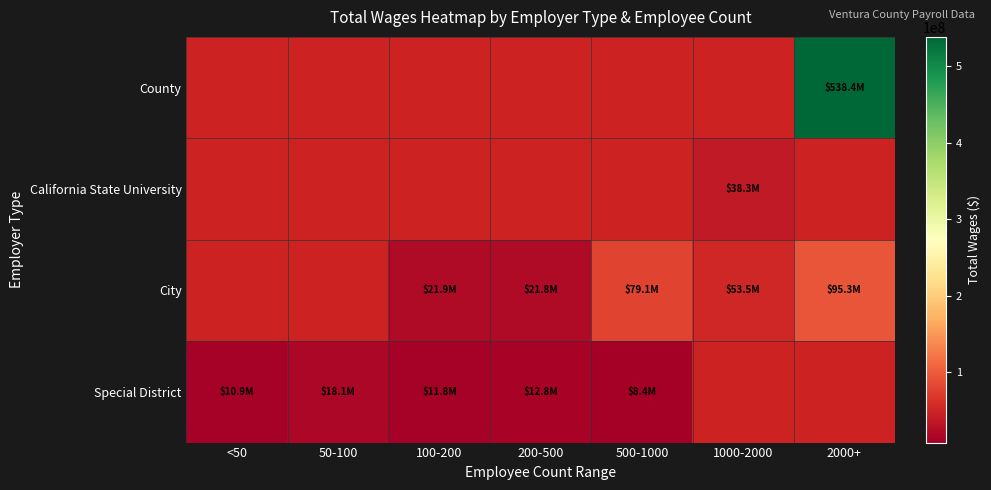

List the series in order of their peak value, highest first.

County, California State University, City, Special District